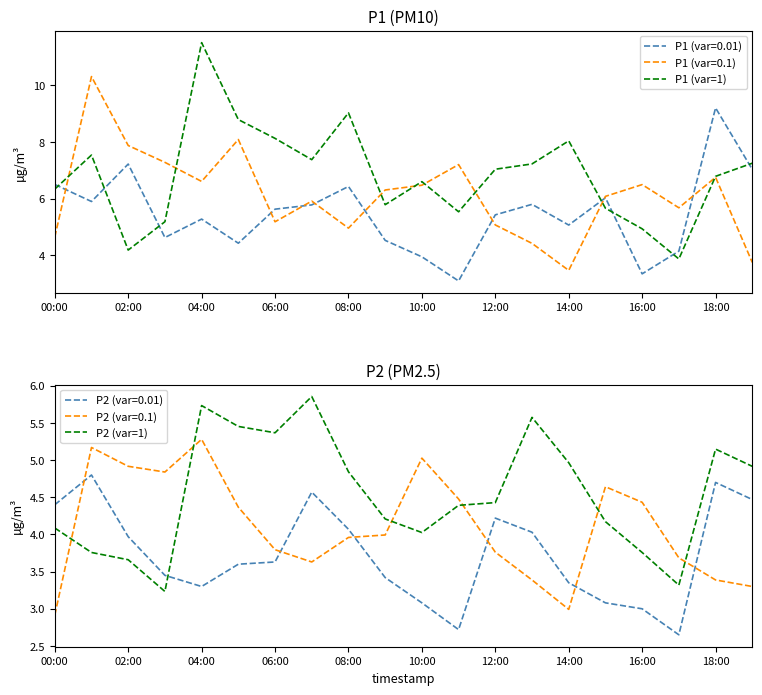

The value of P2 (var=1) at 14:00 is 5.0. True or false?

True